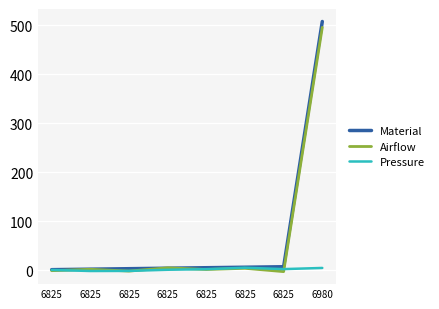

Reading left to right, extract all data points from this chart.

Material: 1.0	2.0	3.0	4.0	5.0	6.0	7.0	508.0
Airflow: -1.0	1.8	-1.9	4.8	1.4	3.8	-3.0	496.0
Pressure: 0.5	-1.7	-1.6	0.8	2.0	5.0	2.2	4.5